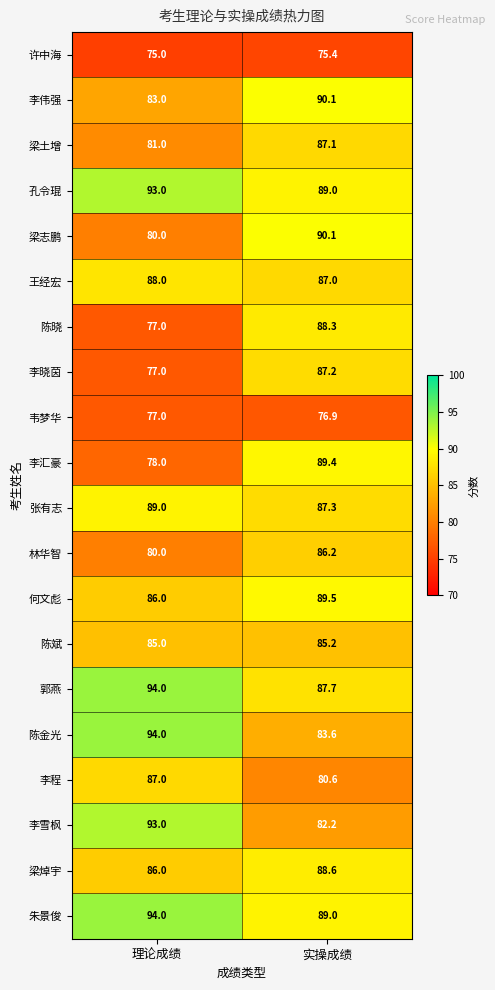

What is the sum of the 李晓茵 values at 理论成绩 and 实操成绩?

164.2